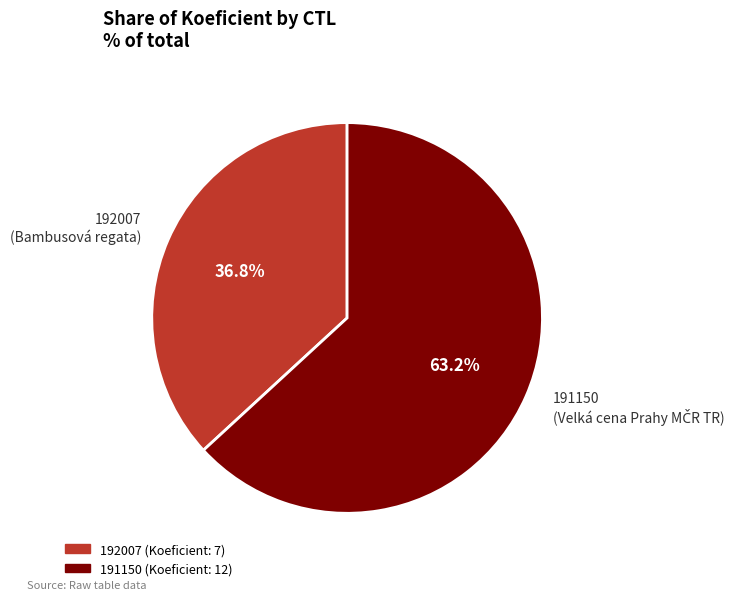

To the nearest percent, what is the average slice percentage?

50%